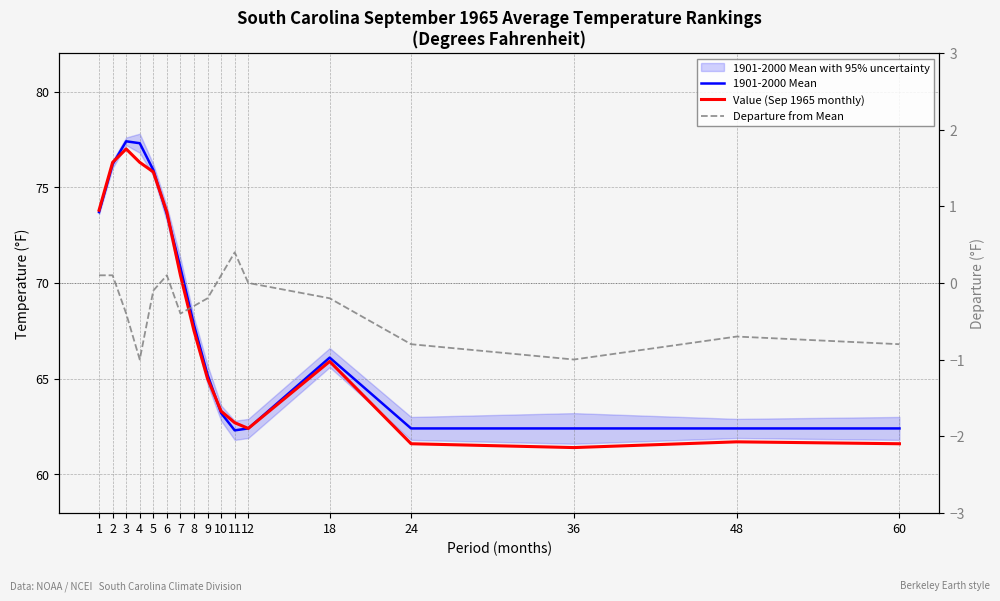

Which series has the largest range (max minus min)?

Value (Sep 1965 monthly)